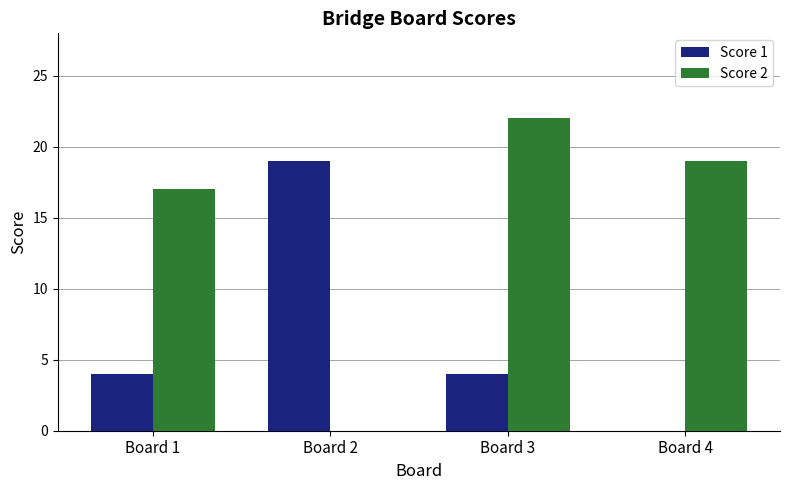

Which series changed the most between Board 3 and Board 4?

Score 1